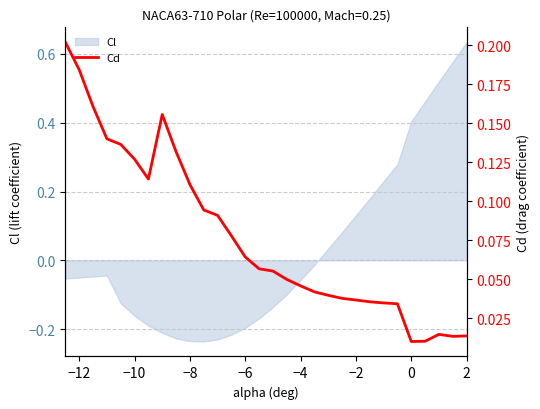

True or false: the data shows 0.3 at −14.

False